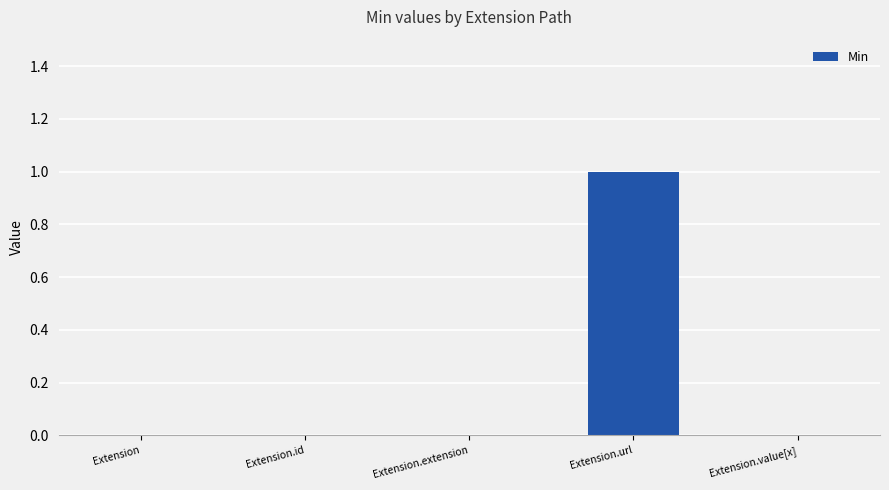

What is the maximum value shown in the chart?

1